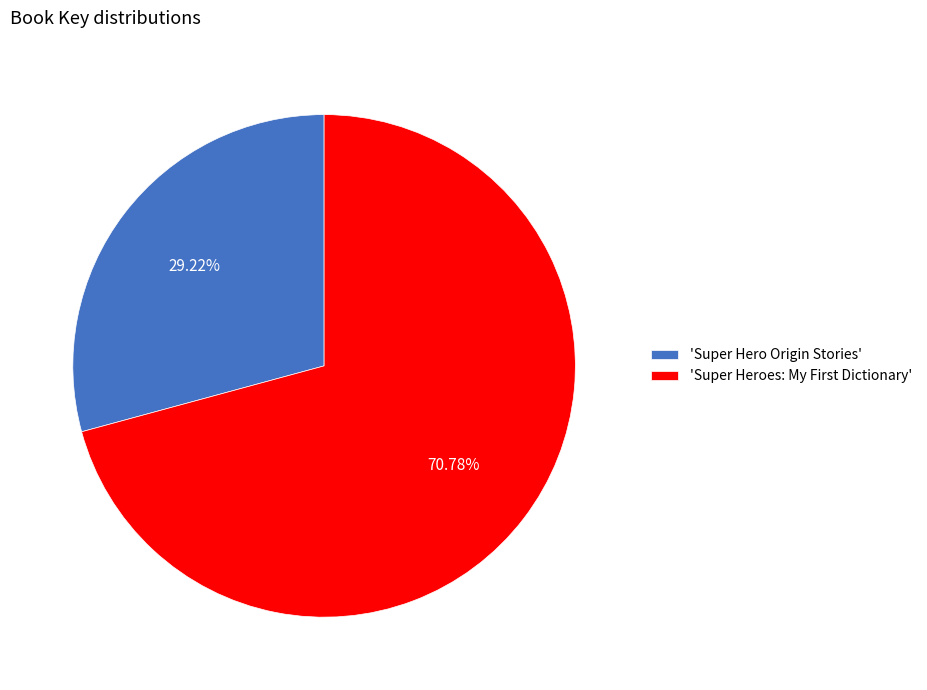

Rank the categories by value from highest to lowest.

'Super Heroes: My First Dictionary', 'Super Hero Origin Stories'